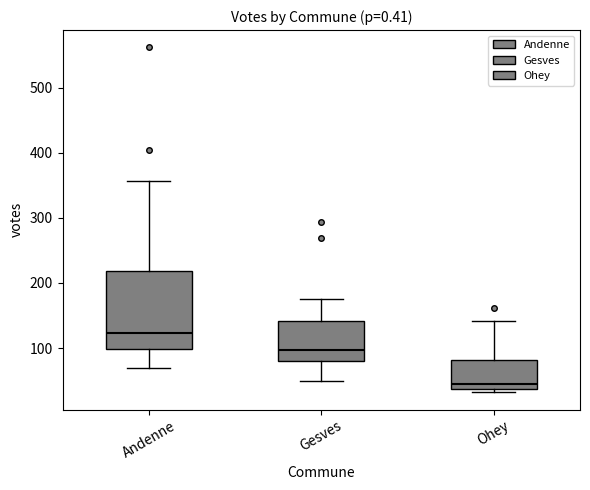

Reading left to right, read every box against the y-axis: the position of its median line, the range the box covers, and the ends of its whiskers. The values are not printed on the chart, so give them approximately, as read against the axis.

Andenne: median 120, box 100 to 220, whiskers 70 to 360
Gesves: median 100, box 80 to 140, whiskers 50 to 180
Ohey: median 40 (just above the box's lower edge), box 40 to 80, whiskers 30 to 140